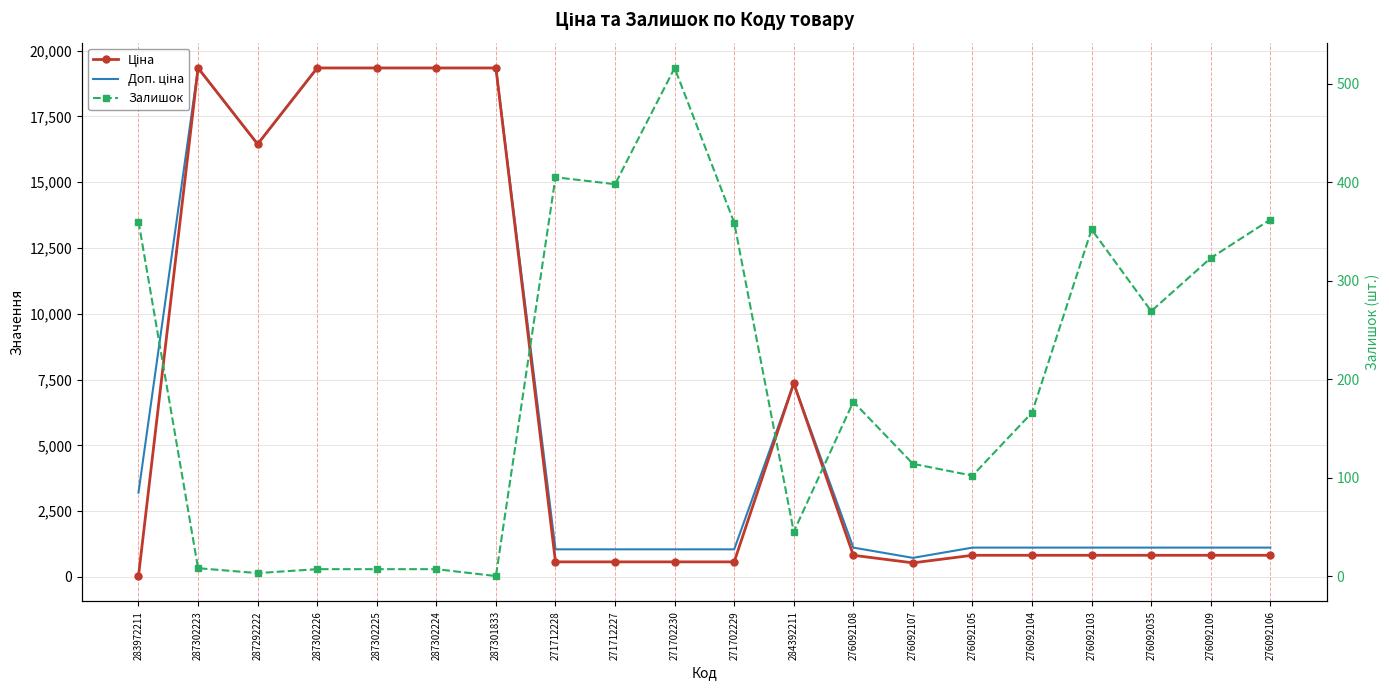

At which label does Ціна first exceed 822?

287302223